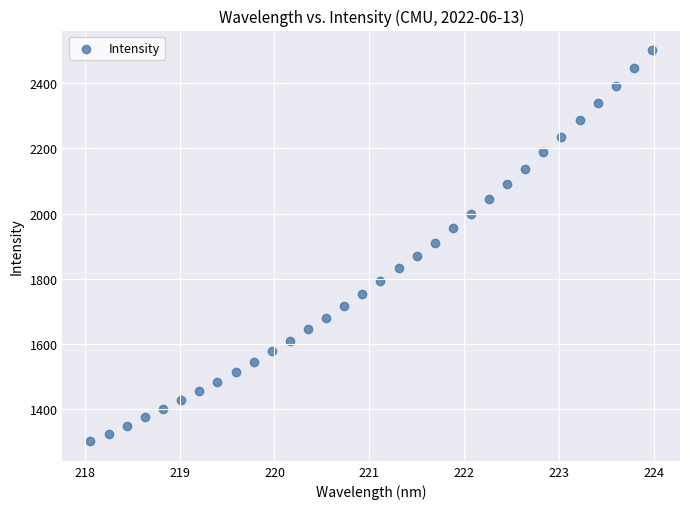

What is the range of X values (max minus min)?

5.9